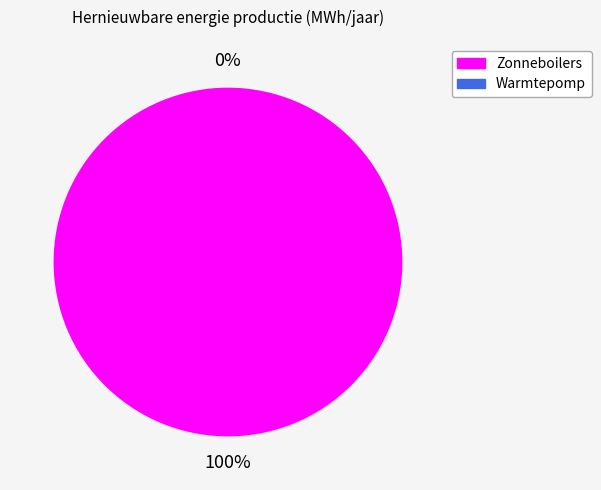

Is the sum of Zonneboilers and Warmtepomp greater than half?

Yes